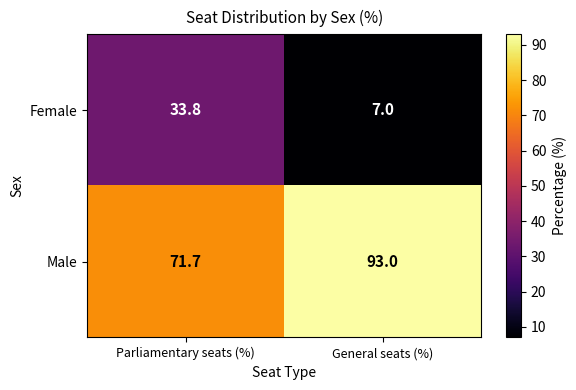

Rank the series at General seats (%) from lowest to highest value.

Female, Male